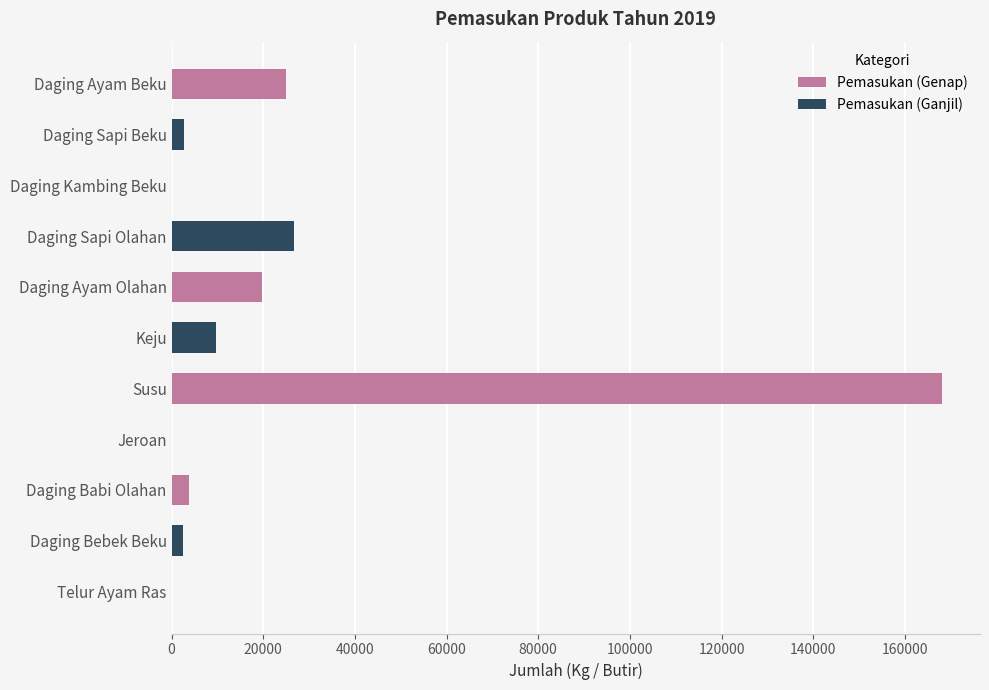

What is the difference between the values at Daging Sapi Beku and Daging Sapi Olahan?

23912